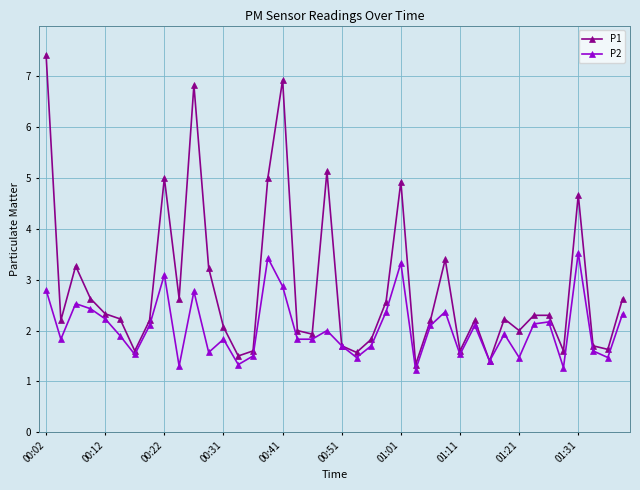

True or false: P2 has more than 2 points higher than both neighbors.

True